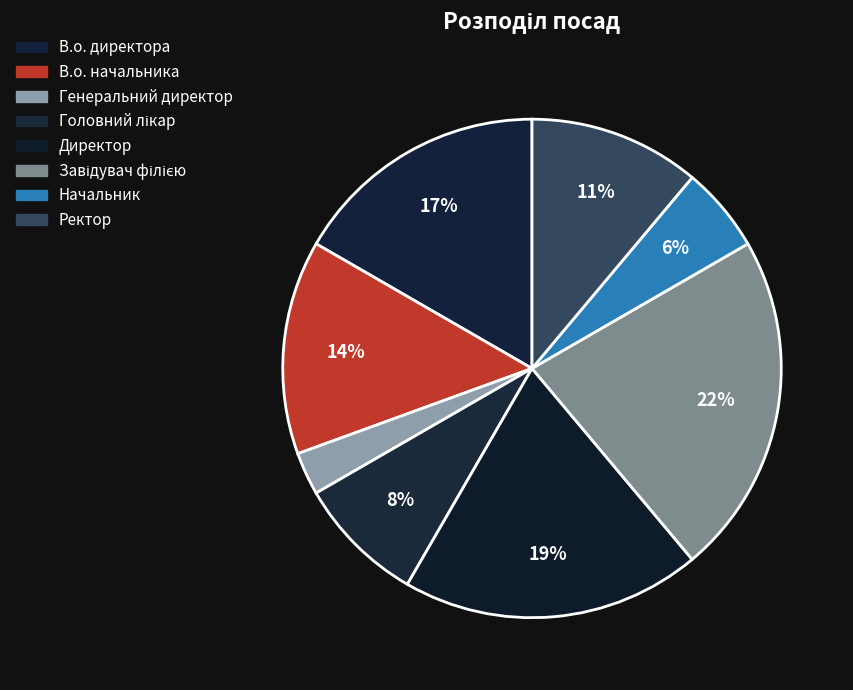

Count the number of slices in the pie.

8